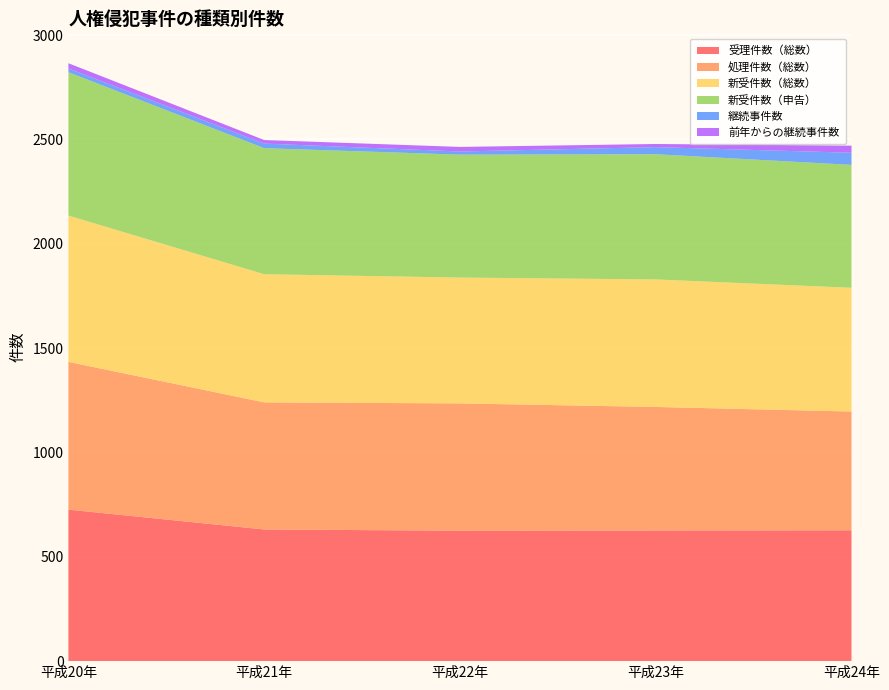

Reading right to left, list all the values displayed in this chart.

受理件数（総数）: 平成24年=627	平成23年=626	平成22年=625	平成21年=631	平成20年=726
処理件数（総数）: 平成24年=569	平成23年=592	平成22年=610	平成21年=609	平成20年=708
新受件数（総数）: 平成24年=593	平成23年=611	平成22年=603	平成21年=614	平成20年=701
新受件数（申告）: 平成24年=589	平成23年=600	平成22年=589	平成21年=604	平成20年=687
継続事件数: 平成24年=58	平成23年=34	平成22年=15	平成21年=22	平成20年=18
前年からの継続事件数: 平成24年=34	平成23年=15	平成22年=22	平成21年=17	平成20年=25